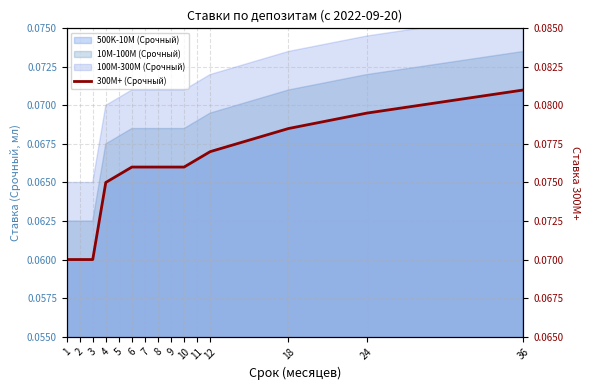

Which has a higher value, 18 or 1?

18